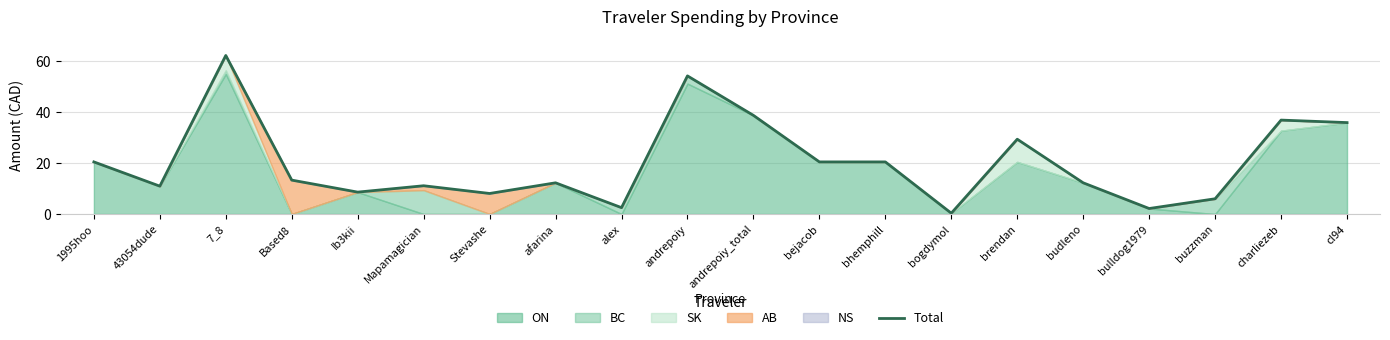

List the labels in order of value, smallest first.

bogdymol, bulldog1979, alex, buzzman, Stevashe, Ib3kii, 43054dude, Mapamagician, afarina, budleno, Based8, 1995hoo, bejacob, bhemphill, brendan, cl94, charliezeb, andrepoiy_total, andrepoiy, 7_8